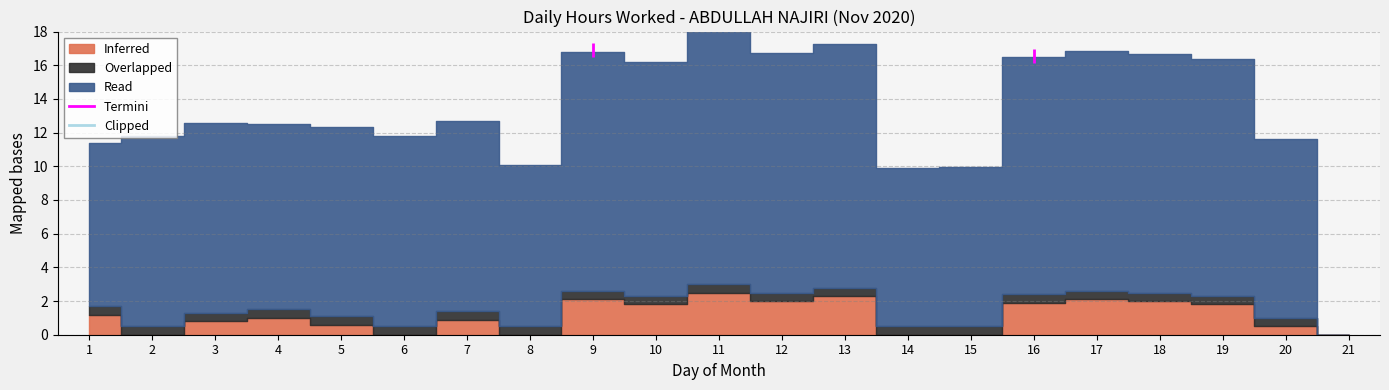

True or false: Inferred and Low cross at least once.

False